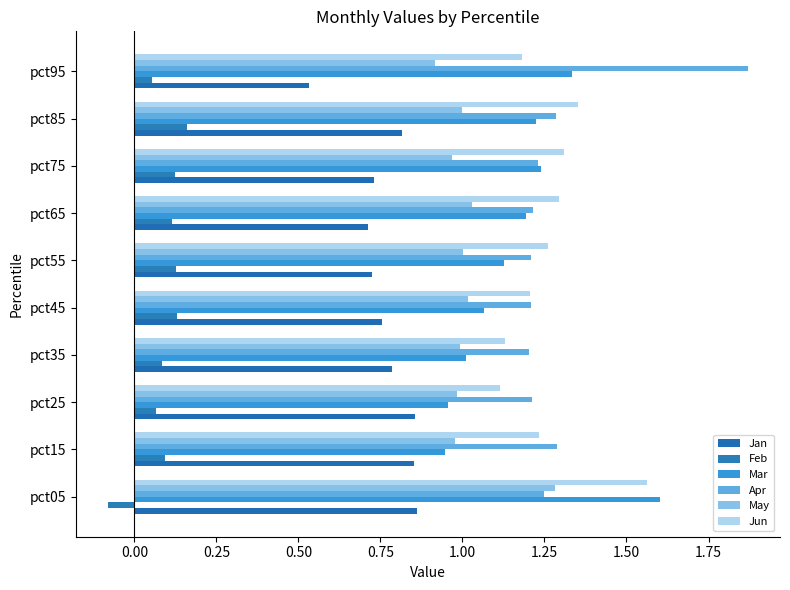

At which category is the sum across all series the highest?

pct05